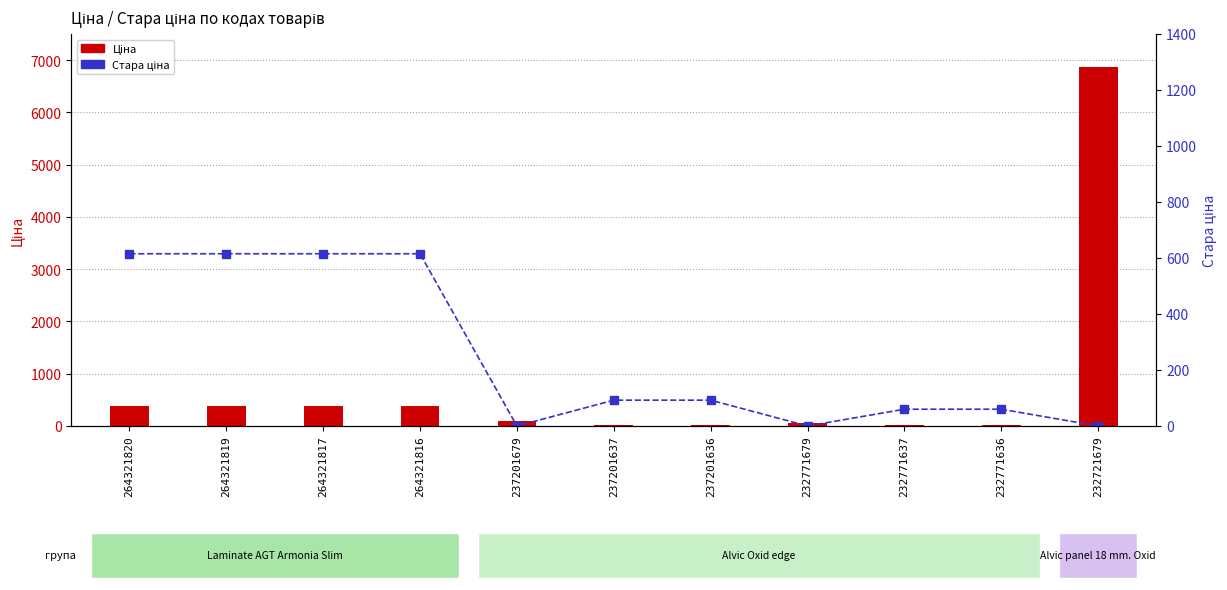

Where is Стара ціна nearest to the value 307?

237201637